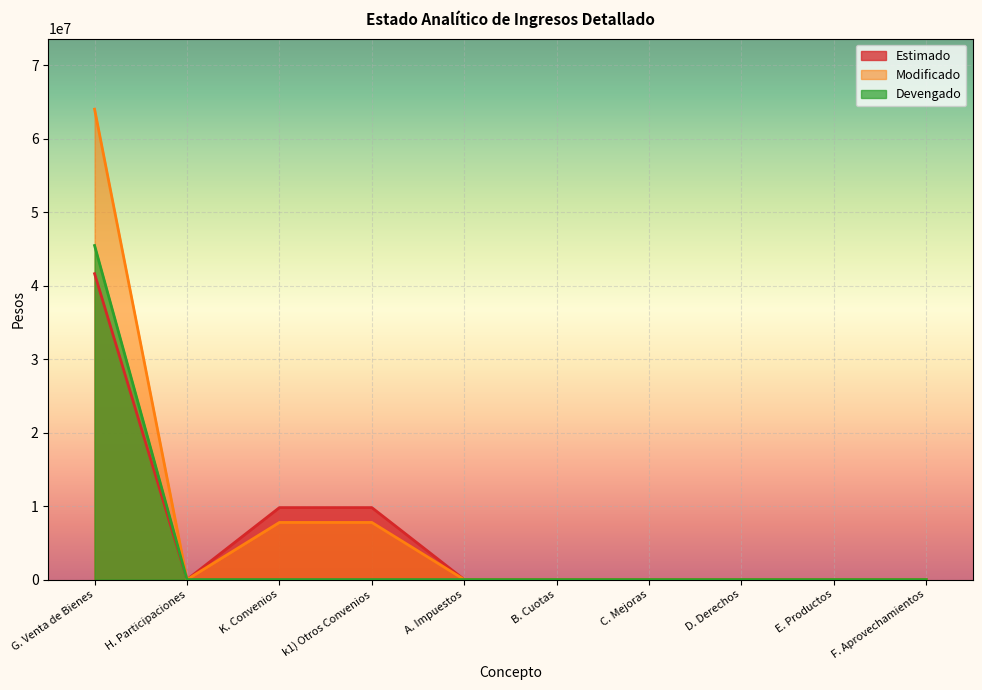

The Modificado series shows 109911500 at G. Venta de Bienes. True or false?

False